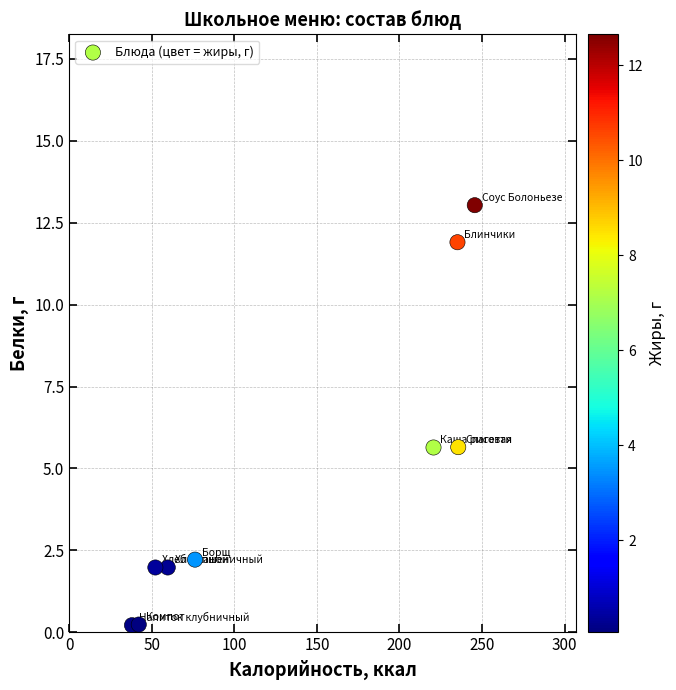

What is the range of X values (max minus min)?

207.6